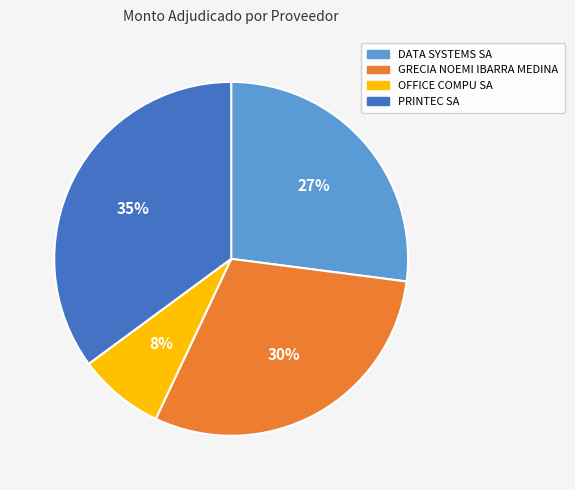

Does any single category account for the majority?

No